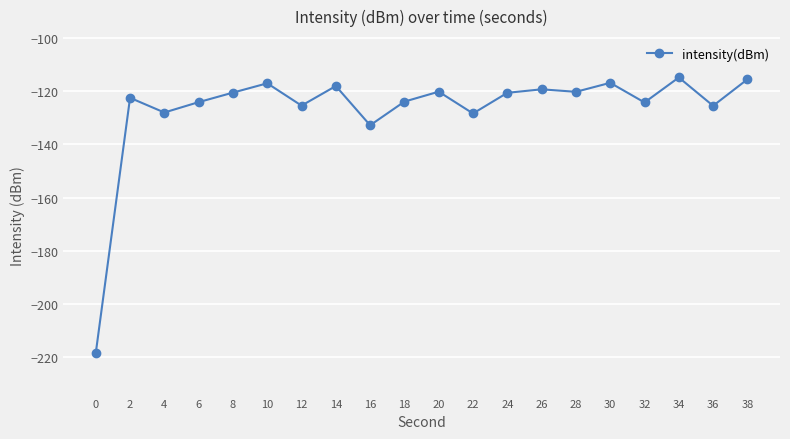

Does the chart display data point markers on the line(s)?

Yes